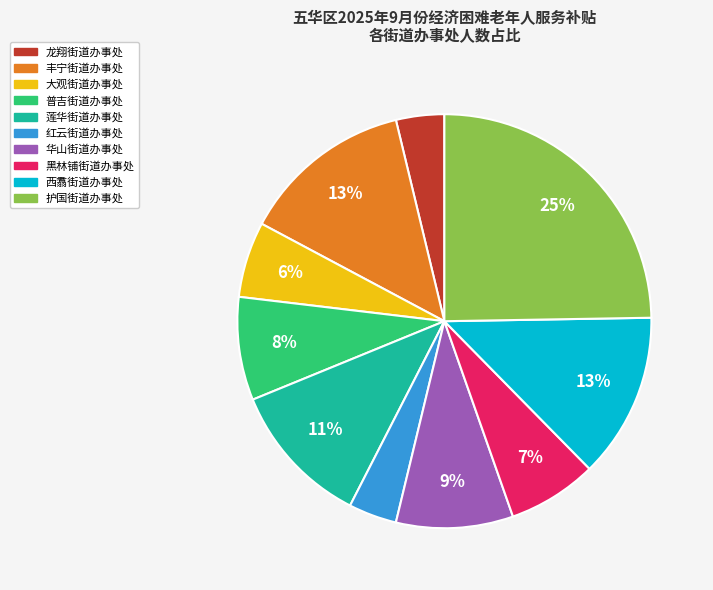

Between 莲华街道办事处 and 普吉街道办事处, which is larger?

莲华街道办事处